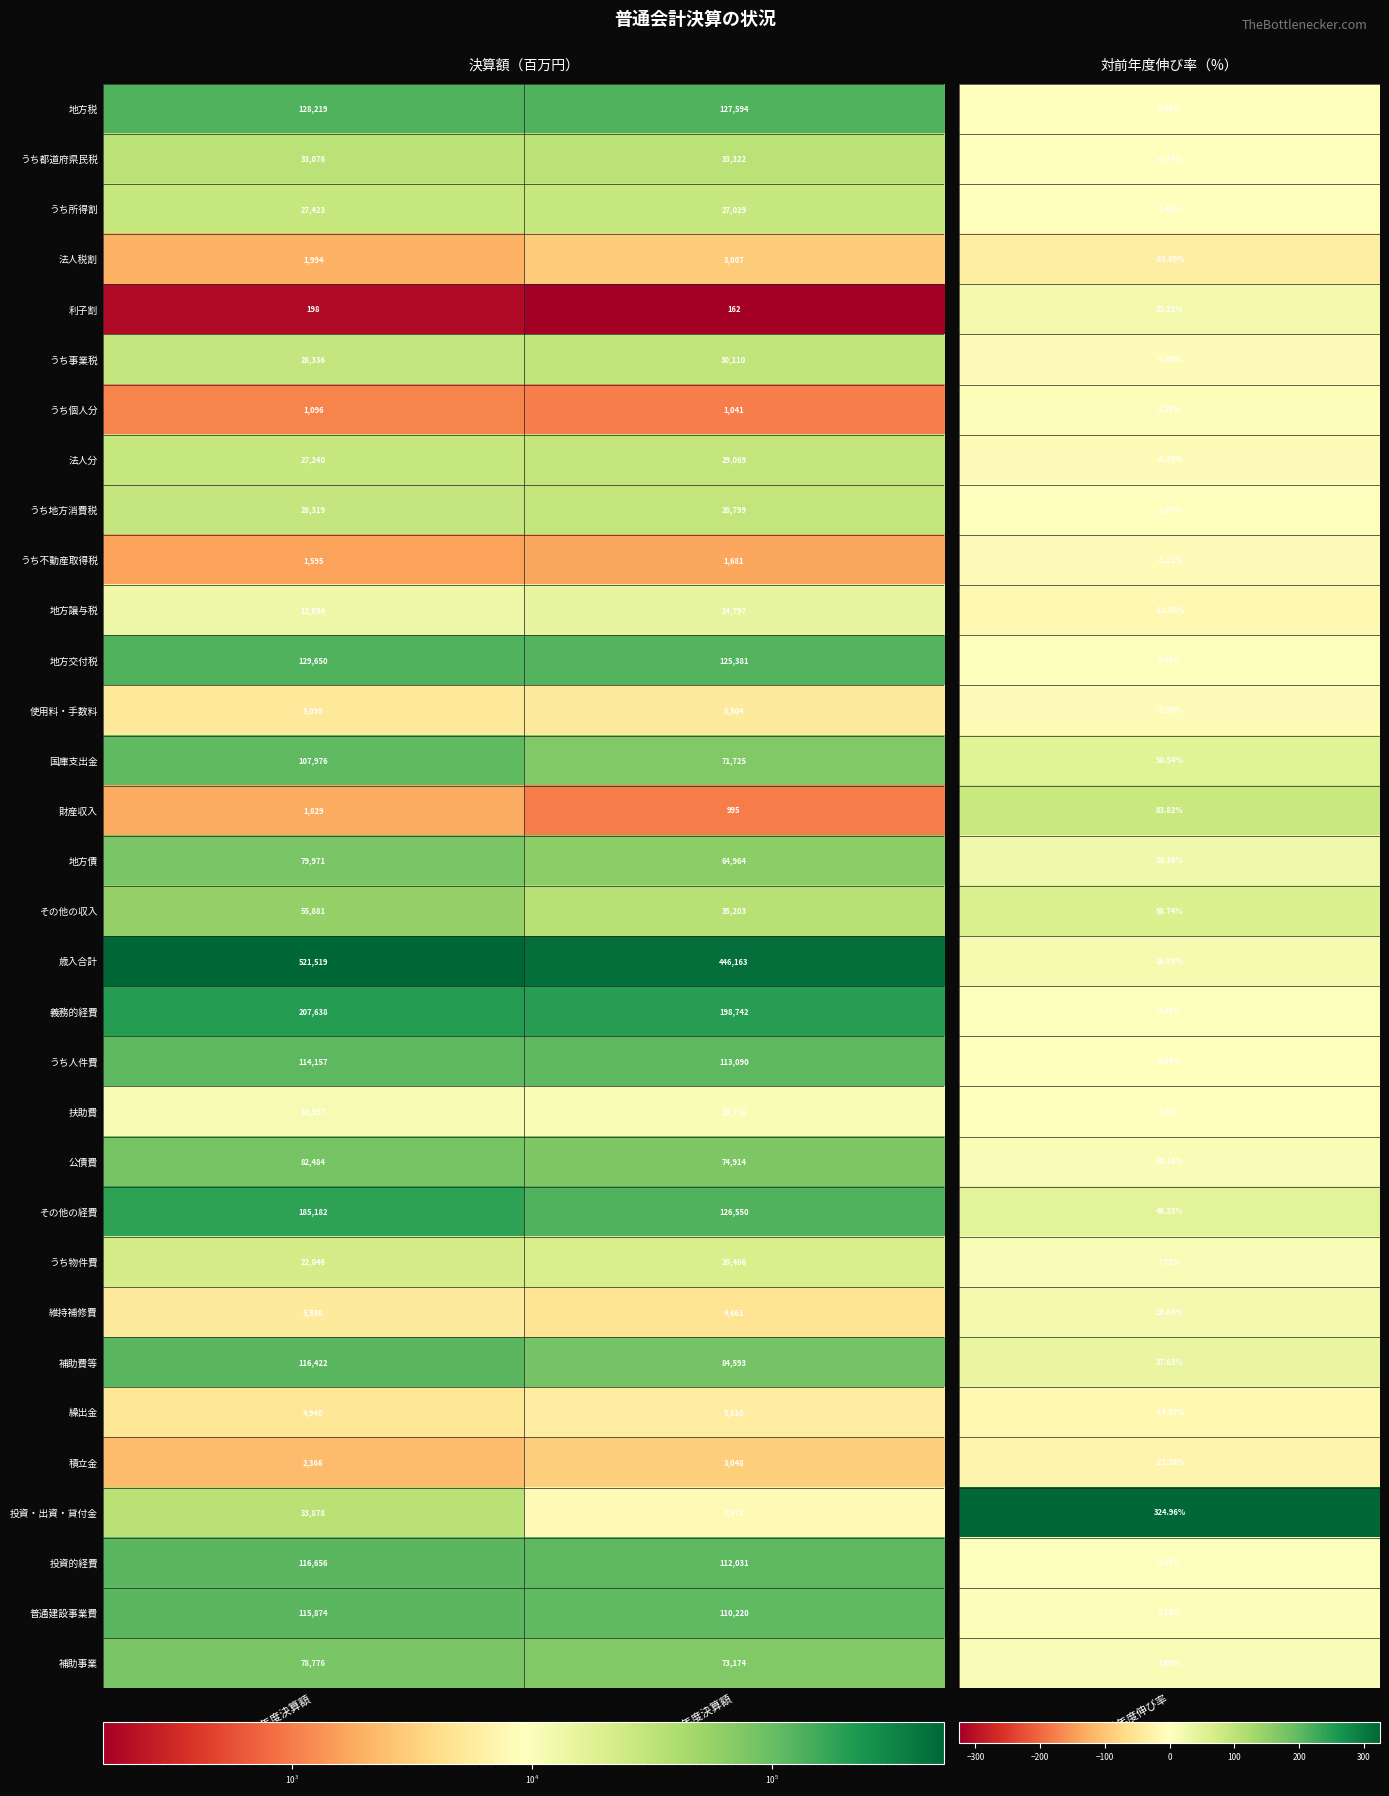

The value of うち物件費 at 令和元年度決算額 is 10807. True or false?

False